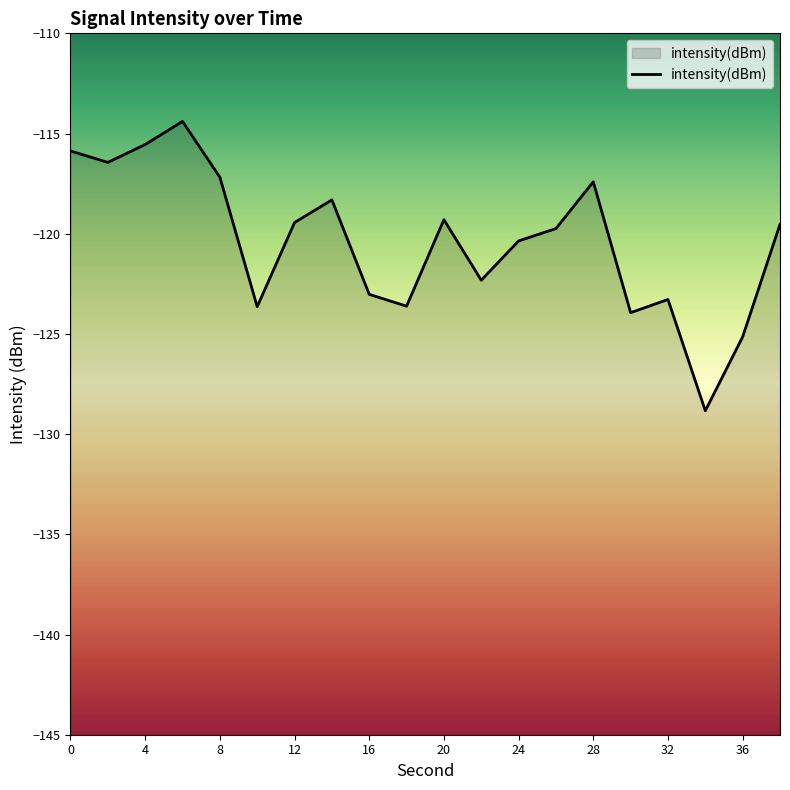

List the labels in order of value, largest first.

6, 4, 0, 2, 8, 28, 14, 20, 12, 38, 26, 24, 22, 16, 32, 18, 10, 30, 36, 34